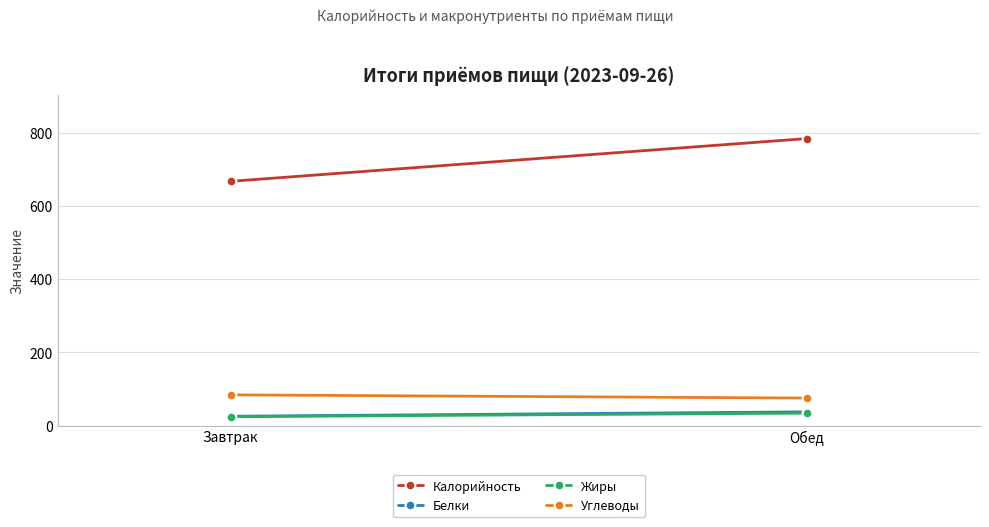

What are all the series names shown in the legend?

Калорийность, Белки, Жиры, Углеводы